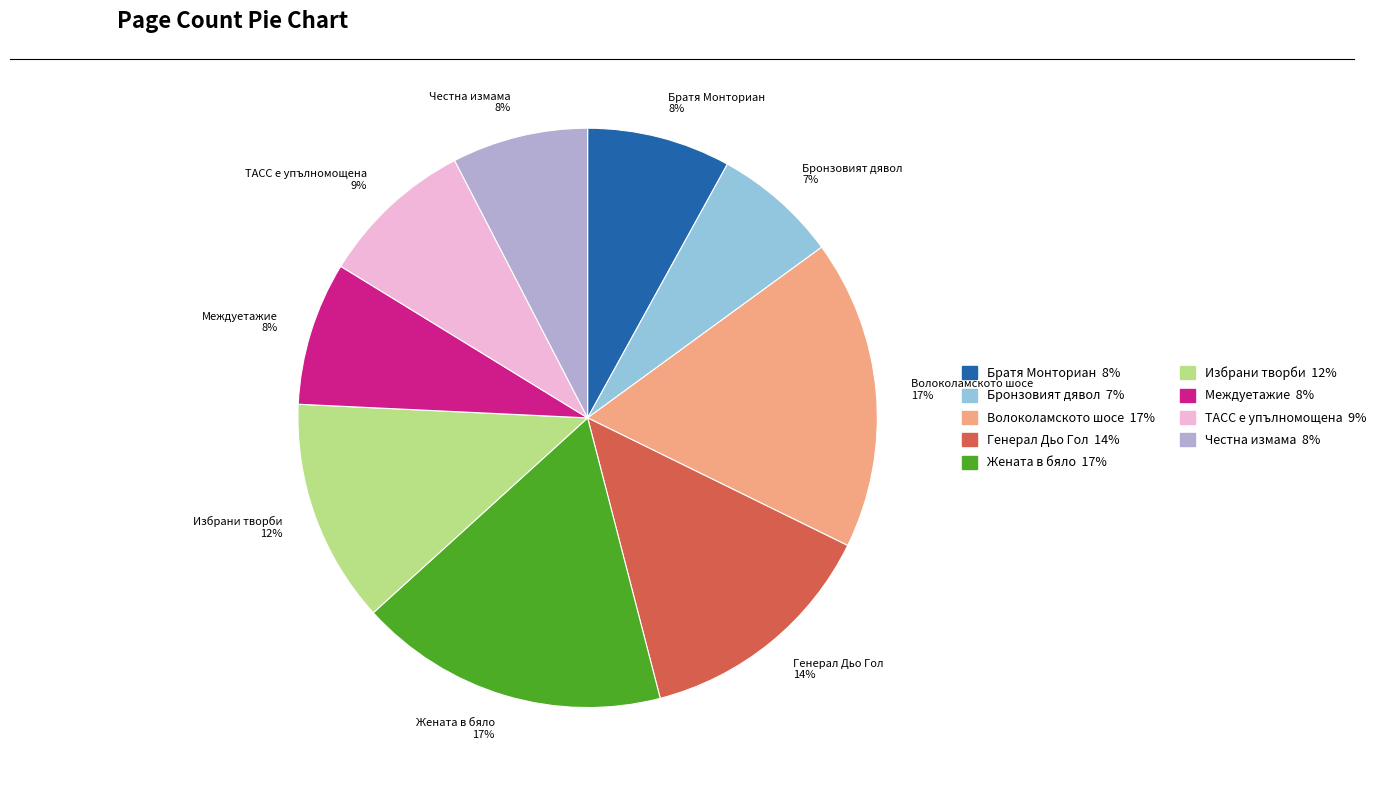

Is it true that Волоколамското шосе is 17% of the pie?

True